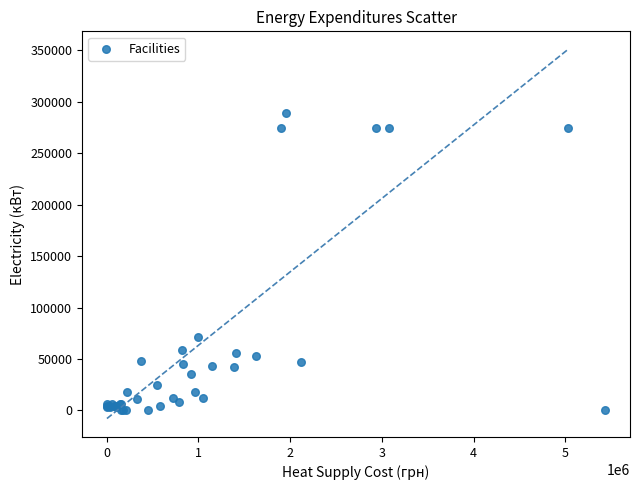

What Y value in the scatter plot is closest to 144432?

71620